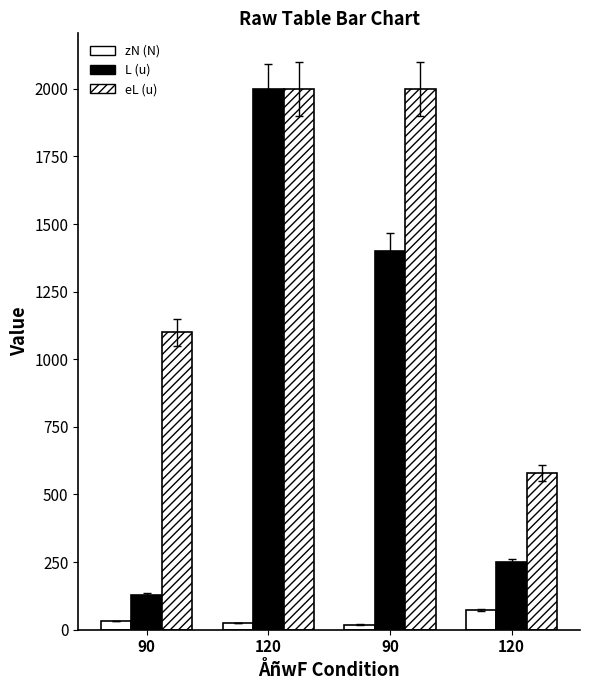

What is the sum of all L (u) values?

3780